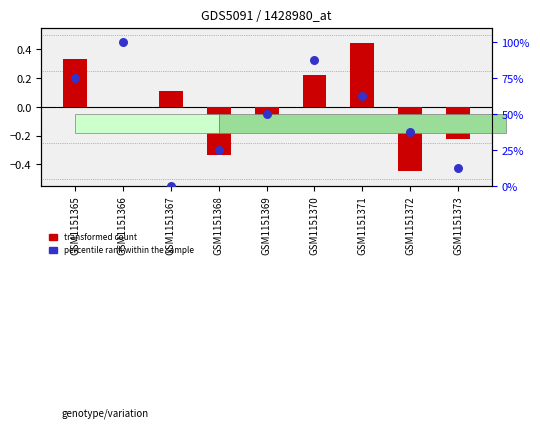

Which series has the largest total across all categories?

percentile rank within the sample